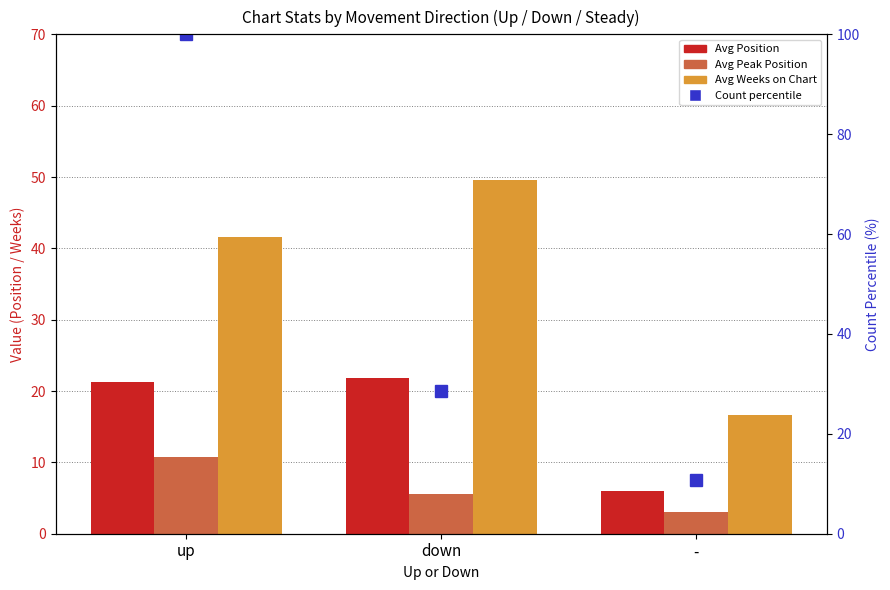

What is the lowest value of the Avg Peak Position series?

3.0